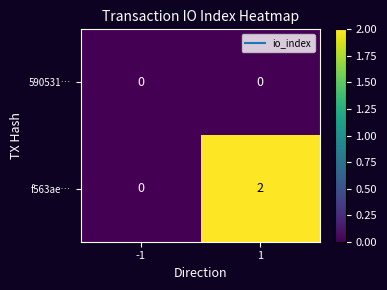

True or false: f563ae… has a value of 0 at -1.

True